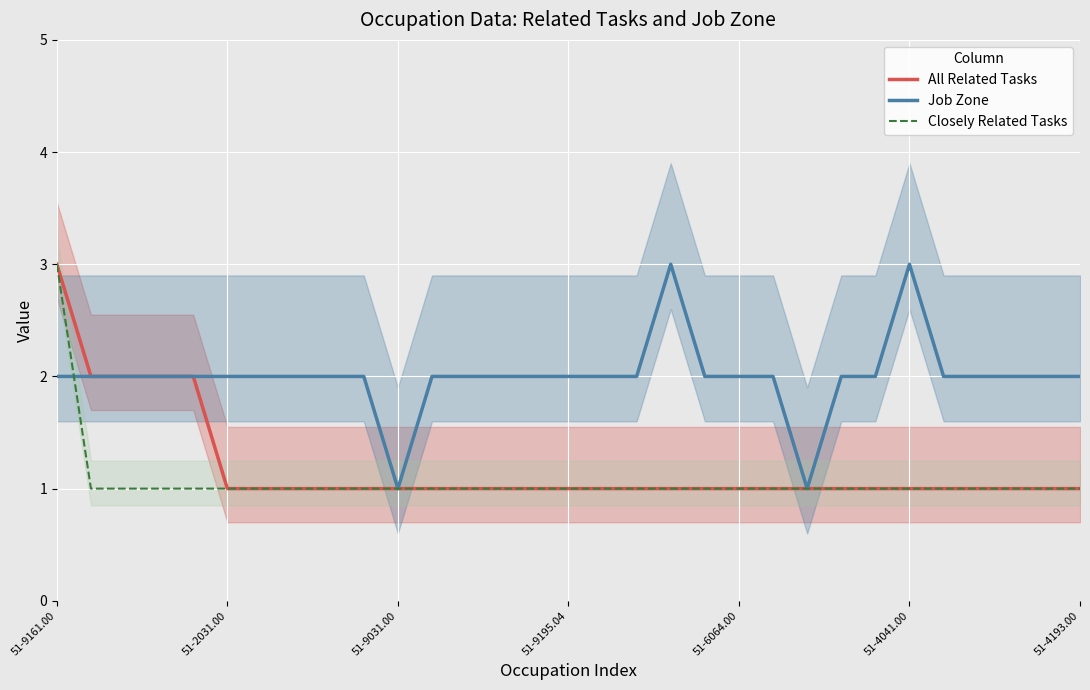

Is it true that Closely Related Tasks equals 1 at 27?

True